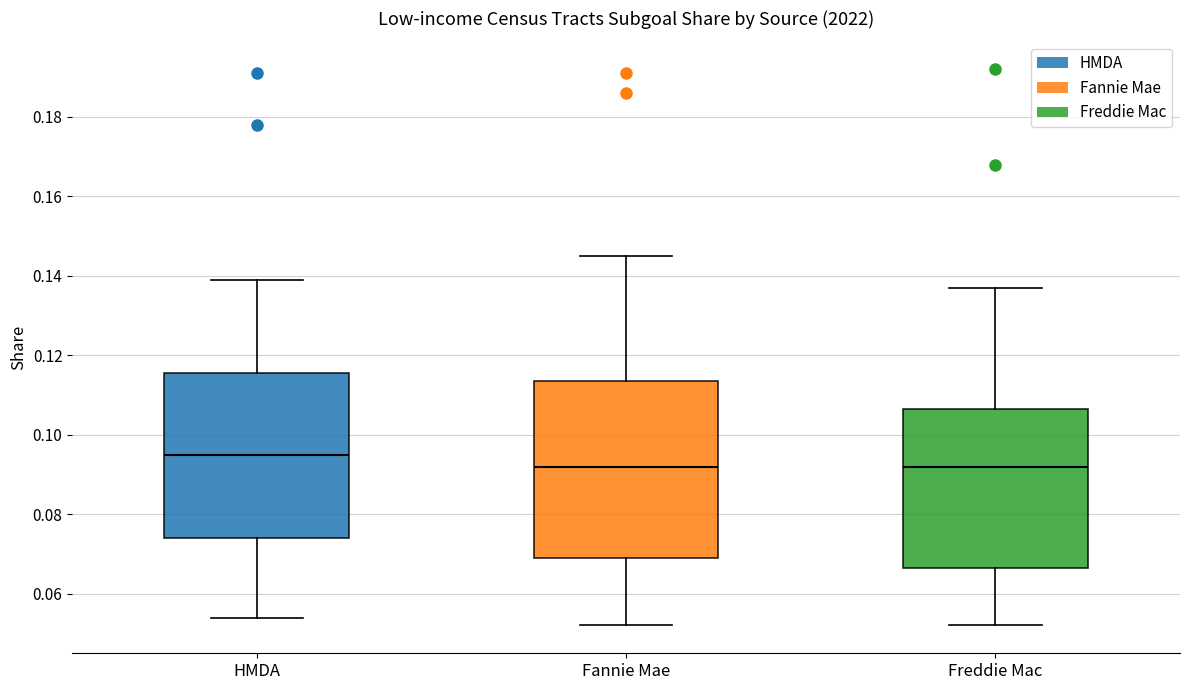

Comparing the boxes themselves (not the whiskers), which one is the tallest?

Fannie Mae